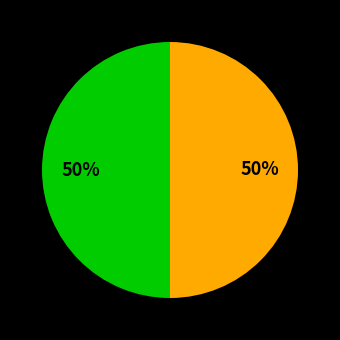

To the nearest percent, what is the average slice percentage?

50%